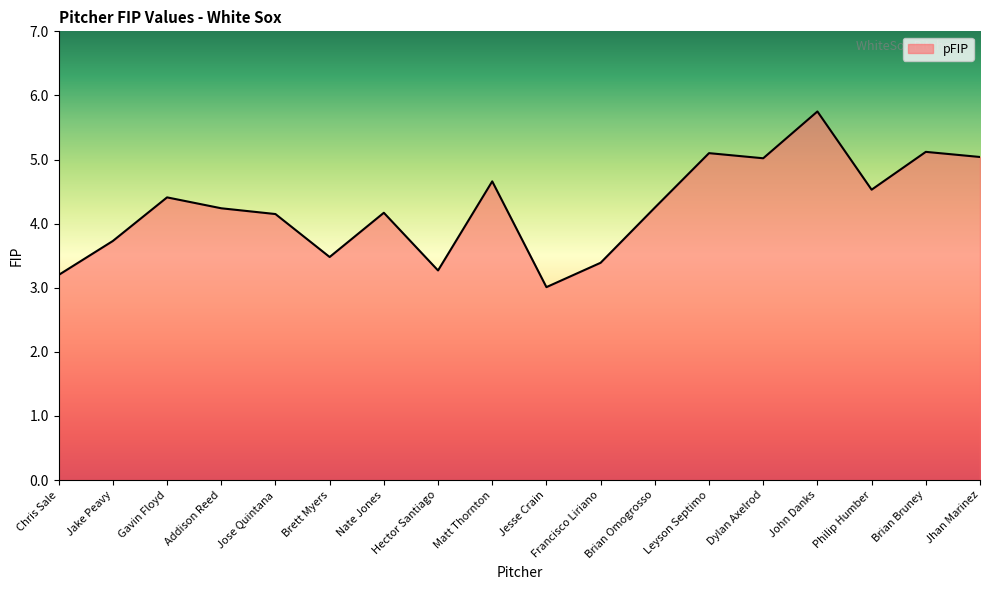

How many lines are shown in the chart?

1